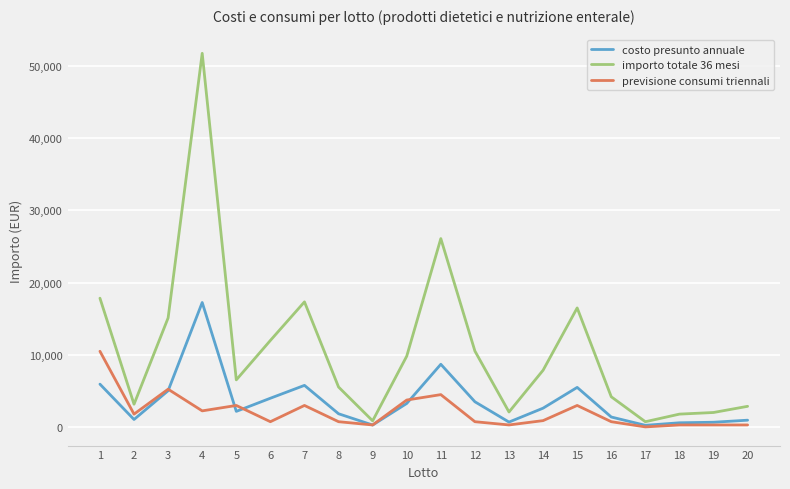

Which series has the largest total across all categories?

importo totale 36 mesi